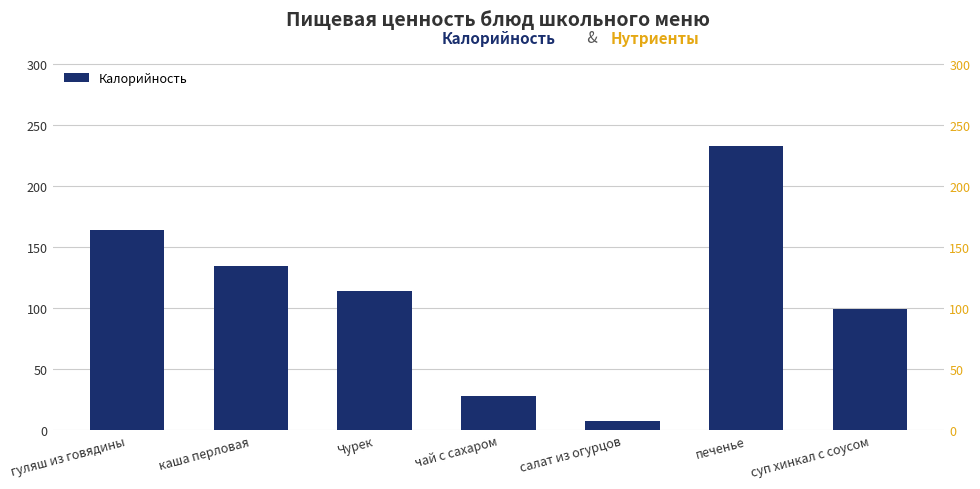

Reading left to right, list all the values displayed in this chart.

гуляш из говядины=164.0	каша перловая=135.0	Чурек=114.2	чай с сахаром=28.0	салат из огурцов=7.2	печенье=233.0	суп хинкал с соусом=99.0